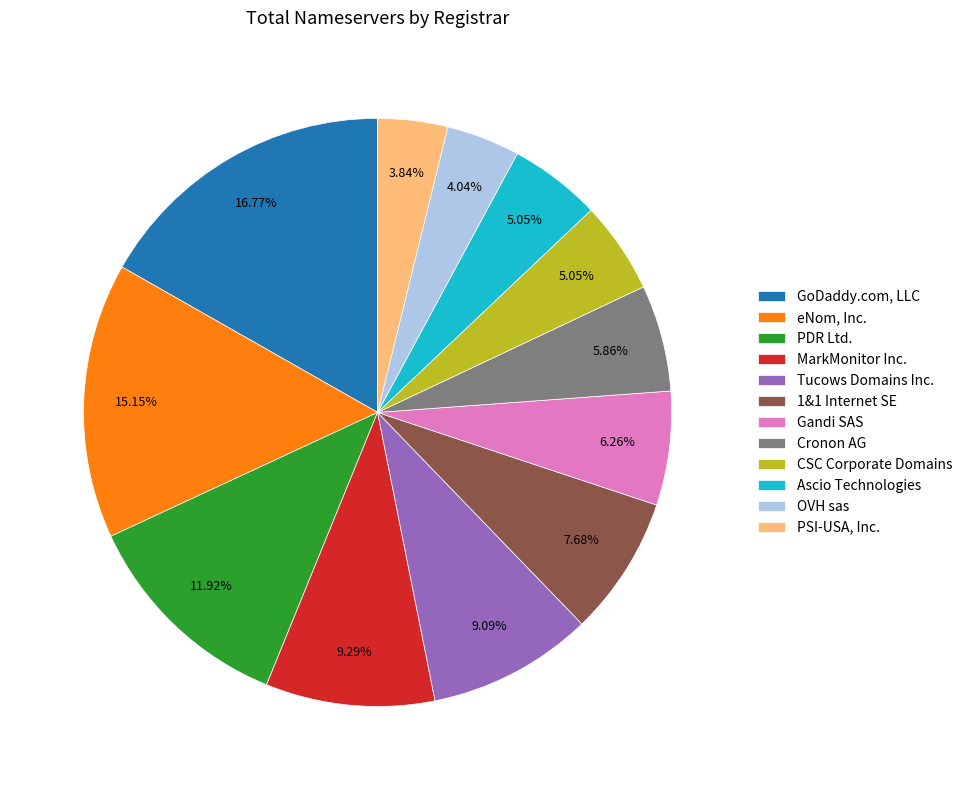

What is the largest slice in the pie chart?

GoDaddy.com, LLC